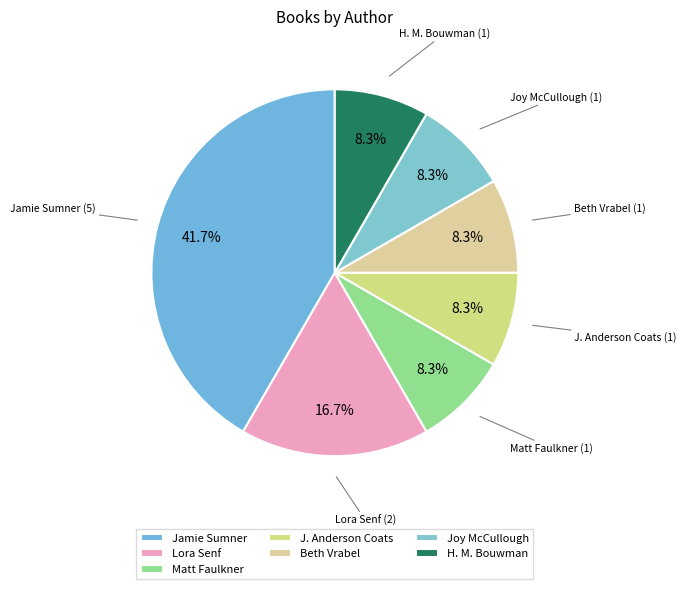

What is the largest slice in the pie chart?

Jamie Sumner